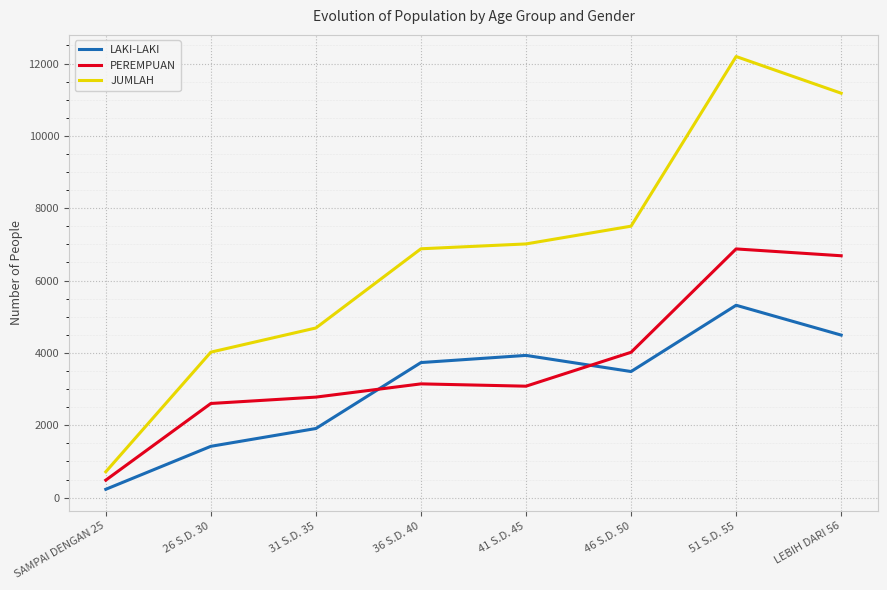

Which series has the largest range (max minus min)?

JUMLAH